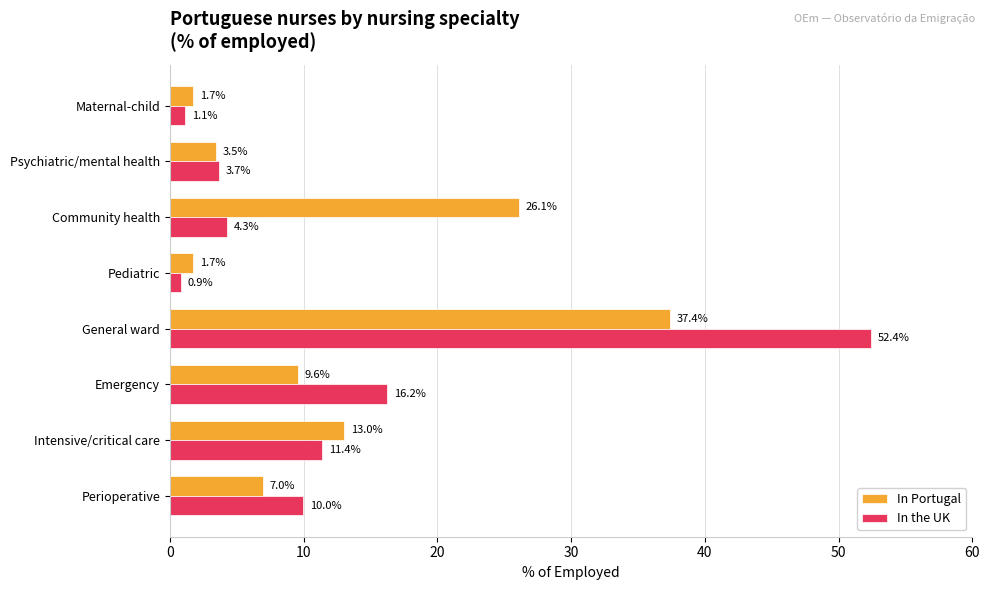

What is the difference between the maximum and second lowest values in the In the UK series?

51.3